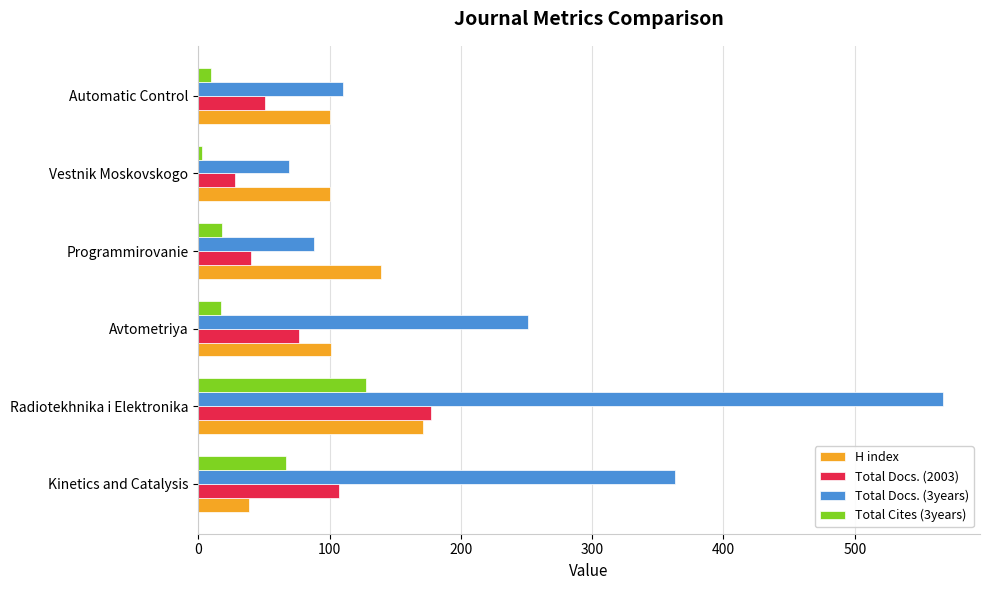

At which category does the chart reach its peak across all series?

Radiotekhnika i Elektronika